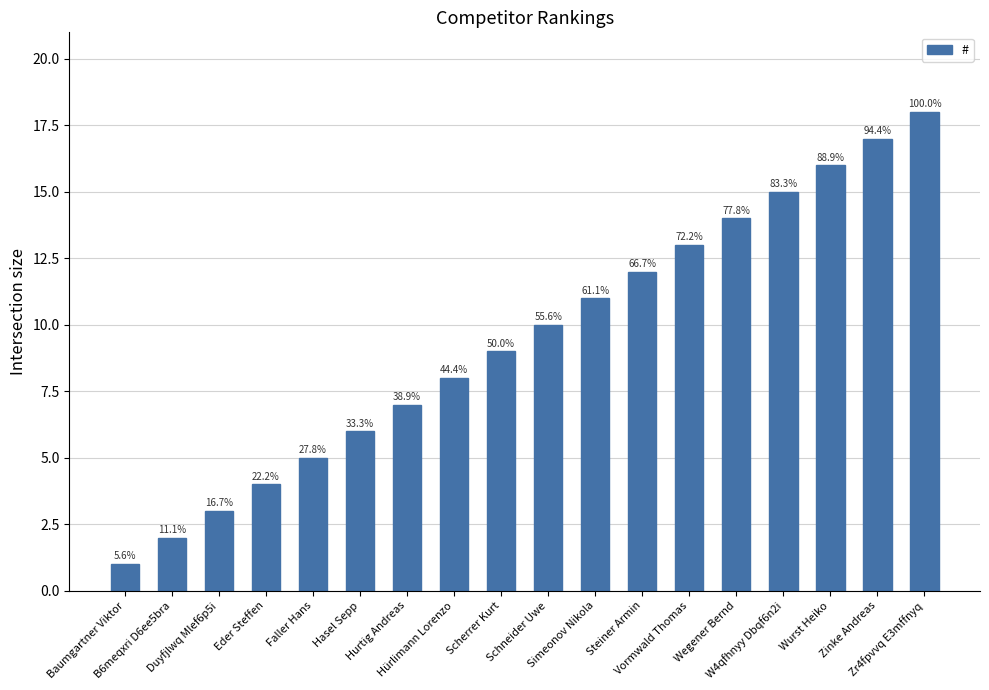

Reading left to right, transcribe all the data shown in this chart.

Baumgartner Viktor=1	B6meqxri D6ee5bra=2	Duyfjlwq Mlef6p5i=3	Eder Steffen=4	Faller Hans=5	Hasel Sepp=6	Hurtig Andreas=7	Hürlimann Lorenzo=8	Scherrer Kurt=9	Schneider Uwe=10	Simeonov Nikola=11	Steiner Armin=12	Vormwald Thomas=13	Wegener Bernd=14	W4qfhnyy Dbqf6n2i=15	Wurst Heiko=16	Zinke Andreas=17	Zr4fpvvq E3mffnyq=18